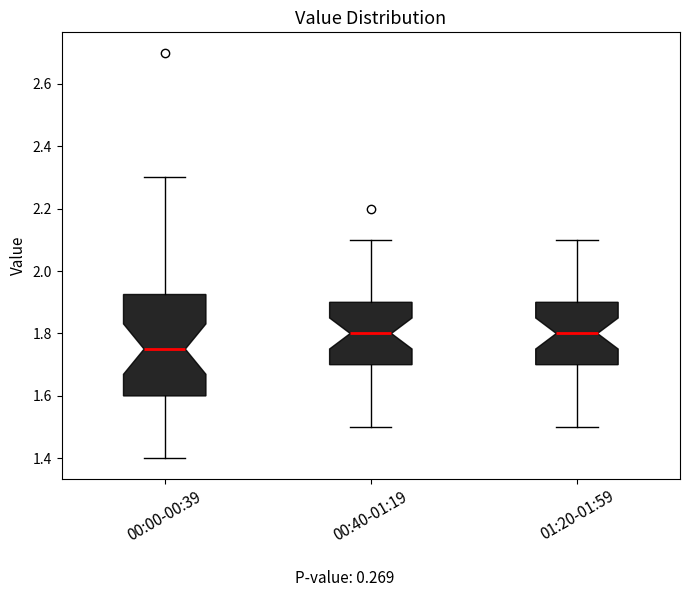

Which box's median line is the lowest?

00:00-00:39